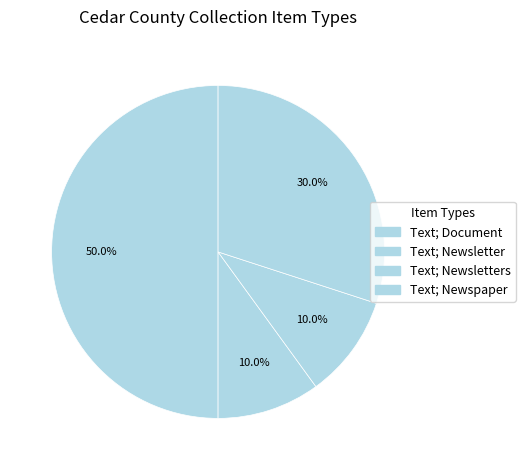

How many slices are in this pie chart?

4